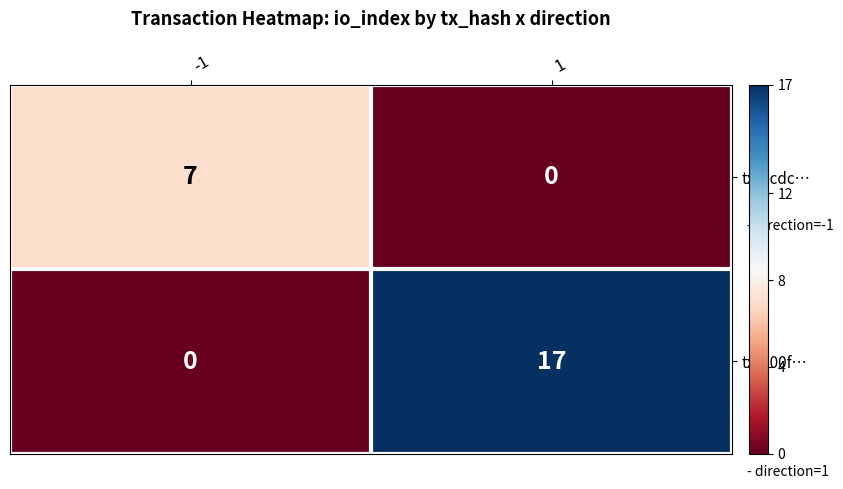

What is the maximum value shown in the chart?

17